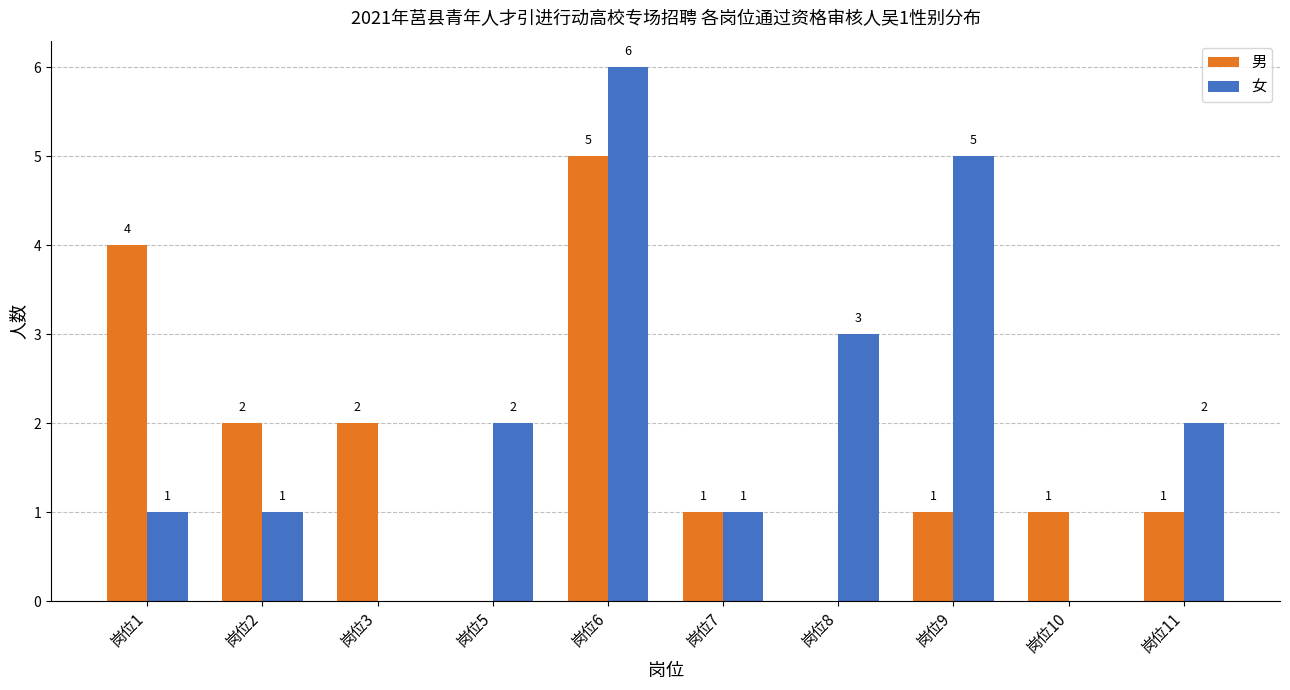

How many 女 values are between 1 and 3?

6